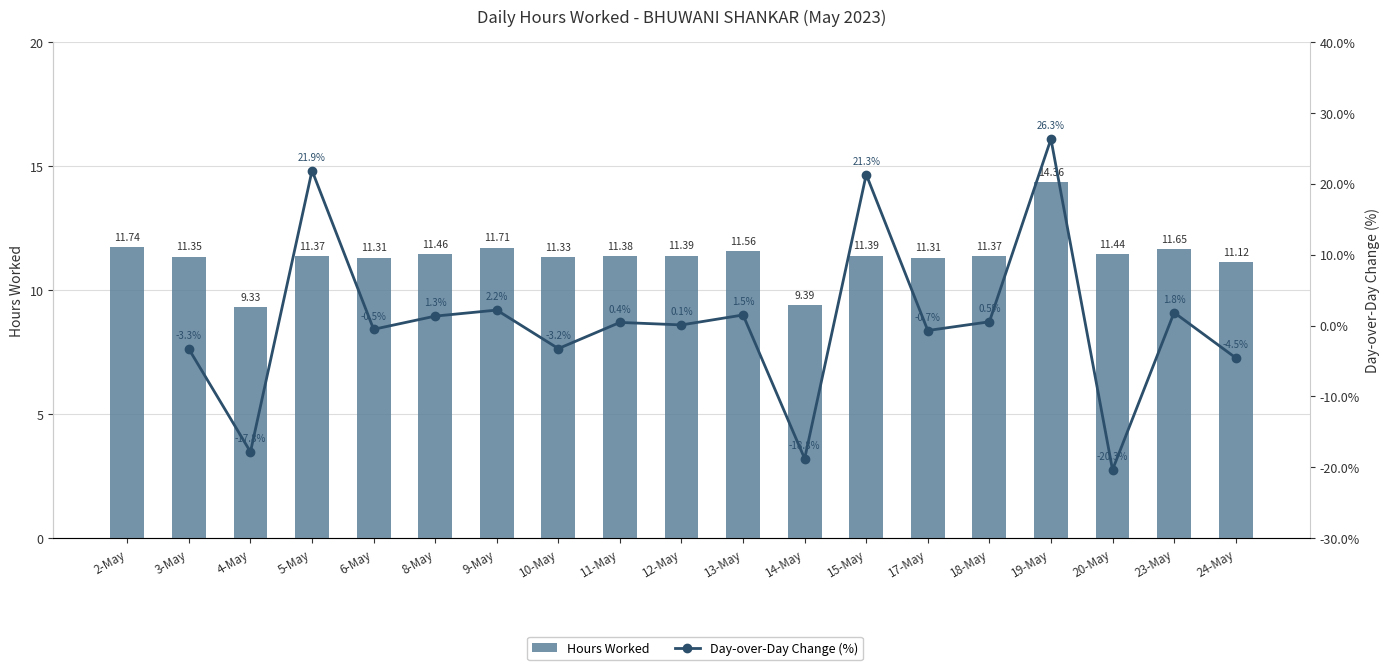

Does the chart contain stacked bars?

No